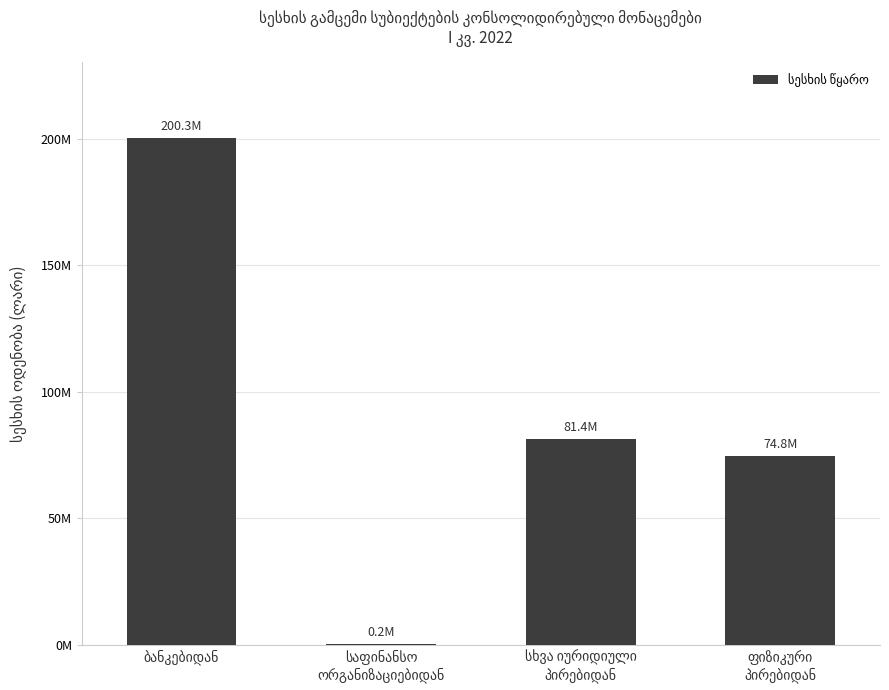

At which category does the chart reach its minimum across all series?

საფინანსო
ორგანიზაციებიდან